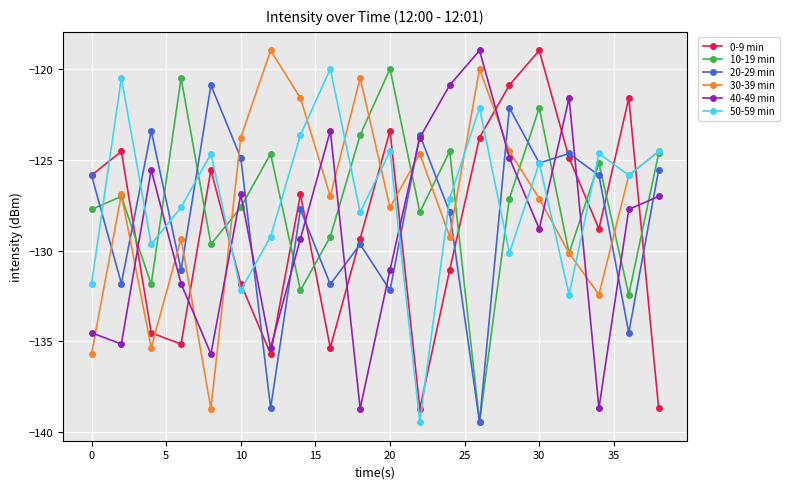

What is the maximum value for 10-19 min?

-120.0